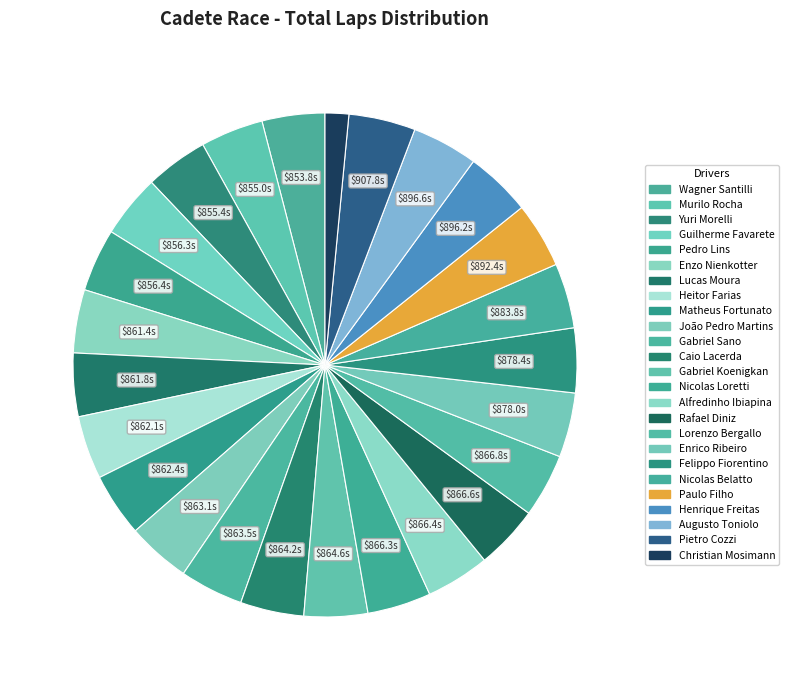

The Murilo Rocha slice represents 4% of the pie. True or false?

True